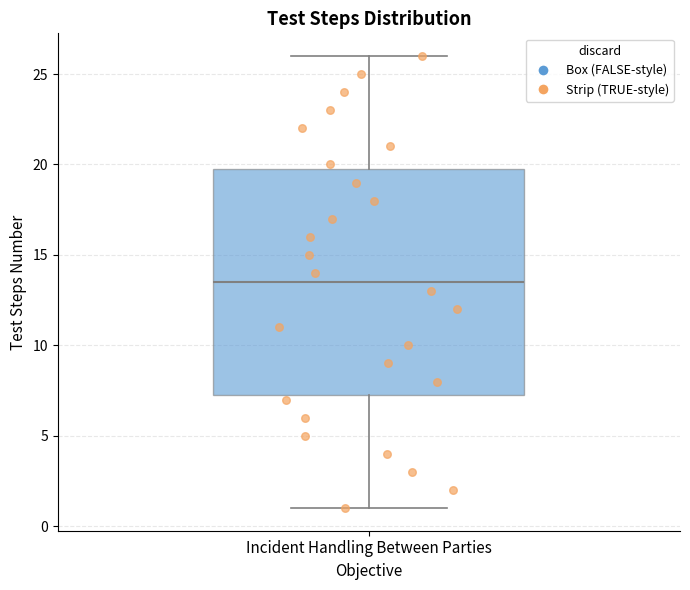

Transcribe this box plot: give where the median line is, the range the box spans, and where the two whiskers end, as read against the y-axis. The values are not printed on the chart, so give them approximately, as read against the axis.

median 13.5, box 7.5 to 20.0, whiskers 1.0 to 26.0